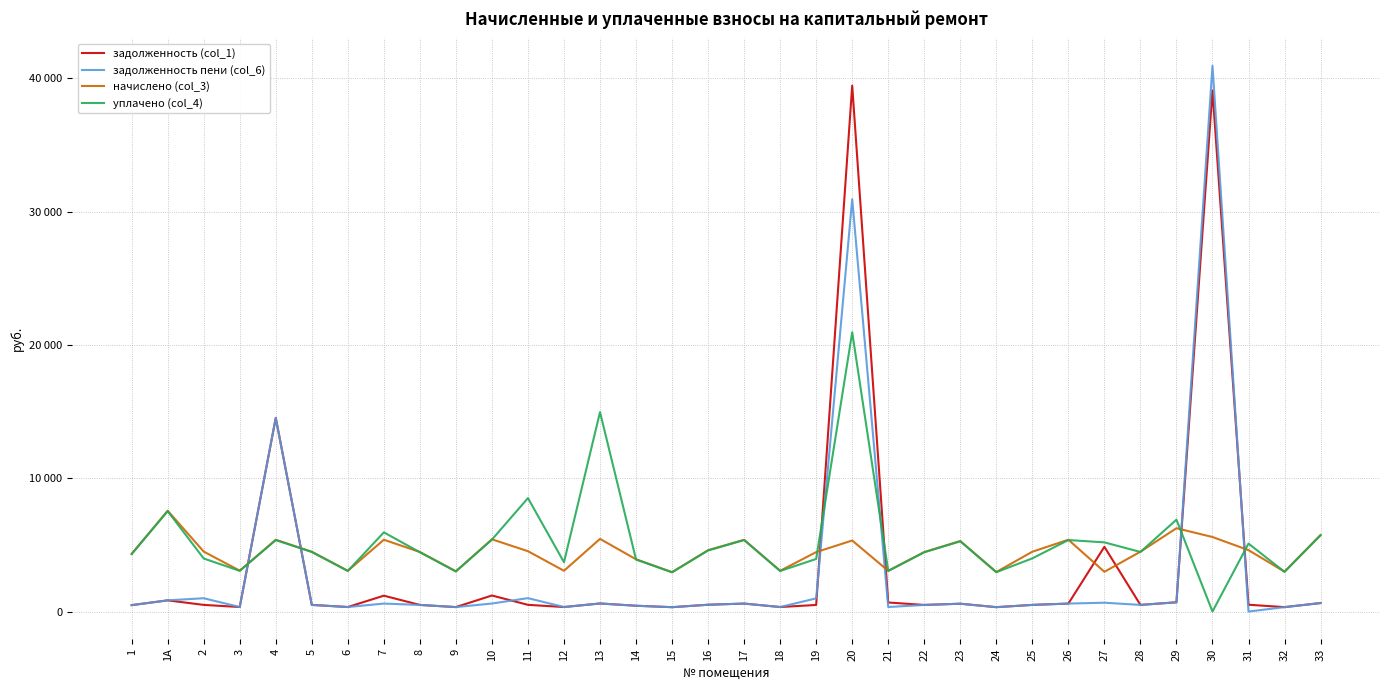

Does the chart have visible grid lines?

Yes